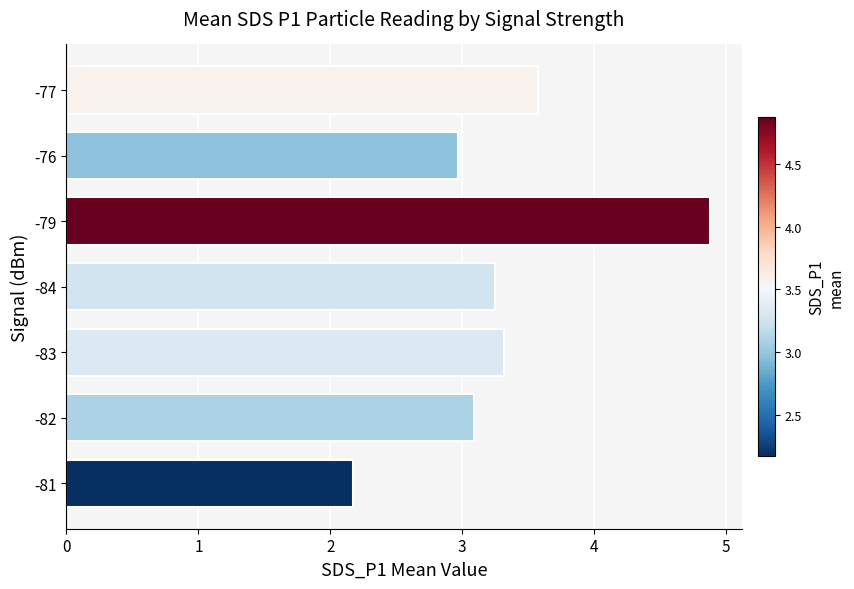

At which category does the chart reach its peak across all series?

-79